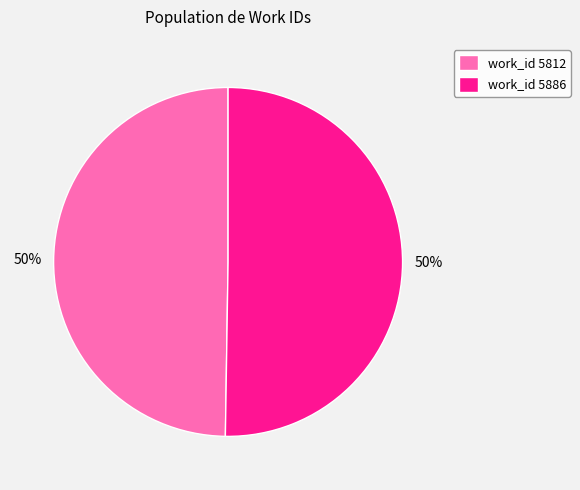

True or false: work_id 5812 accounts for 35% of the total.

False